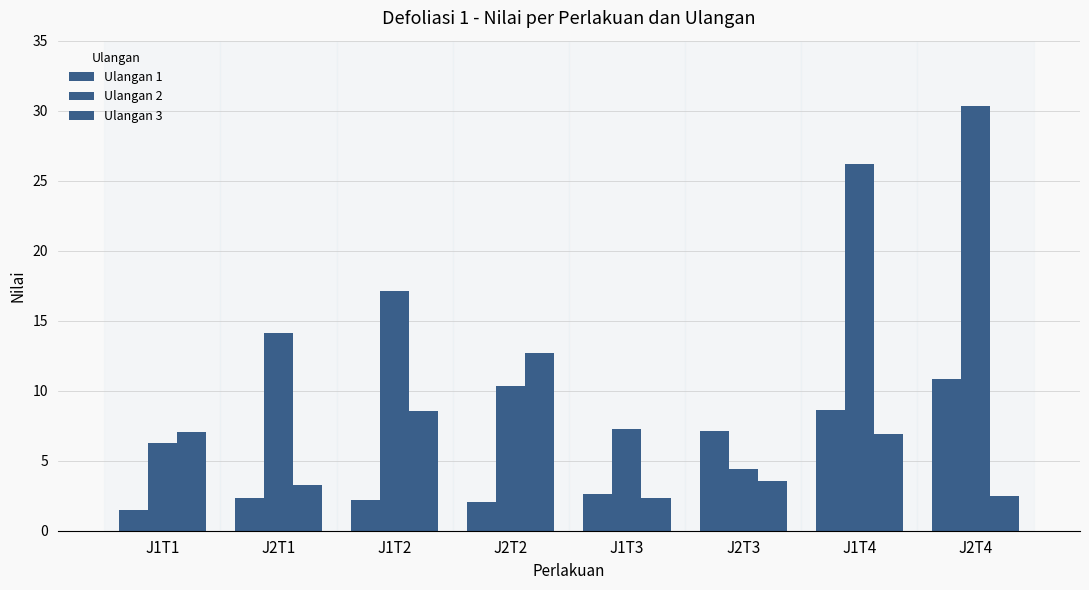

How many distinct data groups are displayed?

3